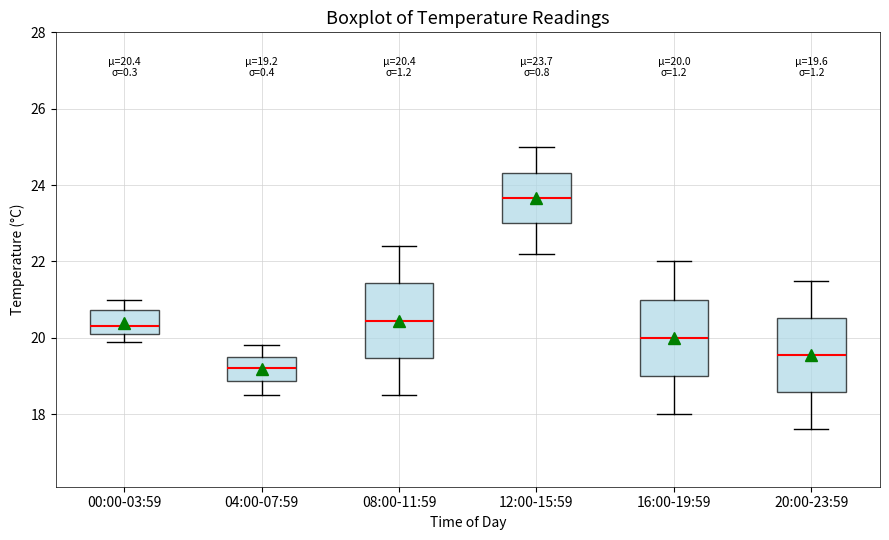

Which box has the lowest median line?

04:00-07:59